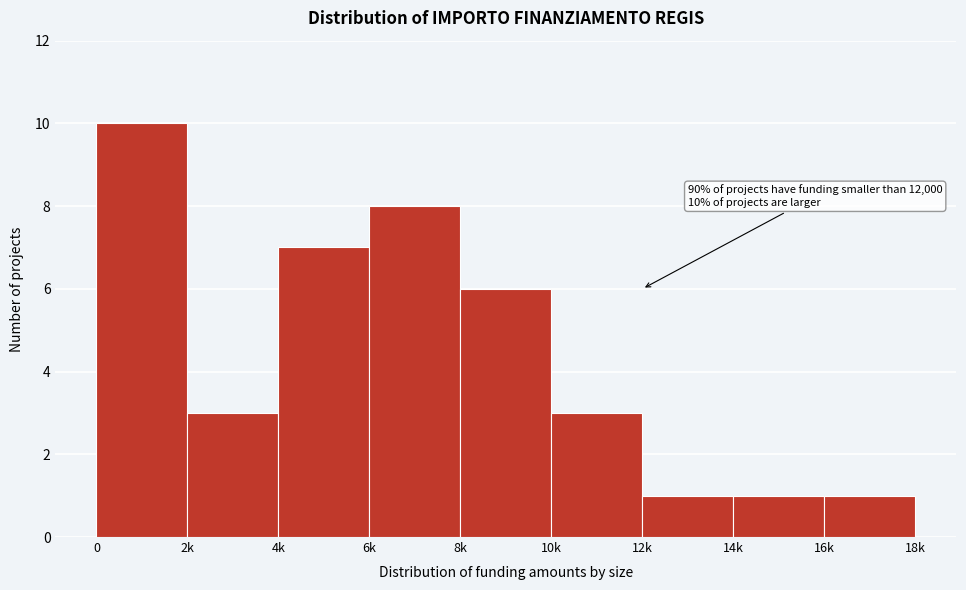

Reading left to right, transcribe all the data shown in this chart.

0=10	2k=3	4k=7	6k=8	8k=6	10k=3	12k=1	14k=1	16k=1